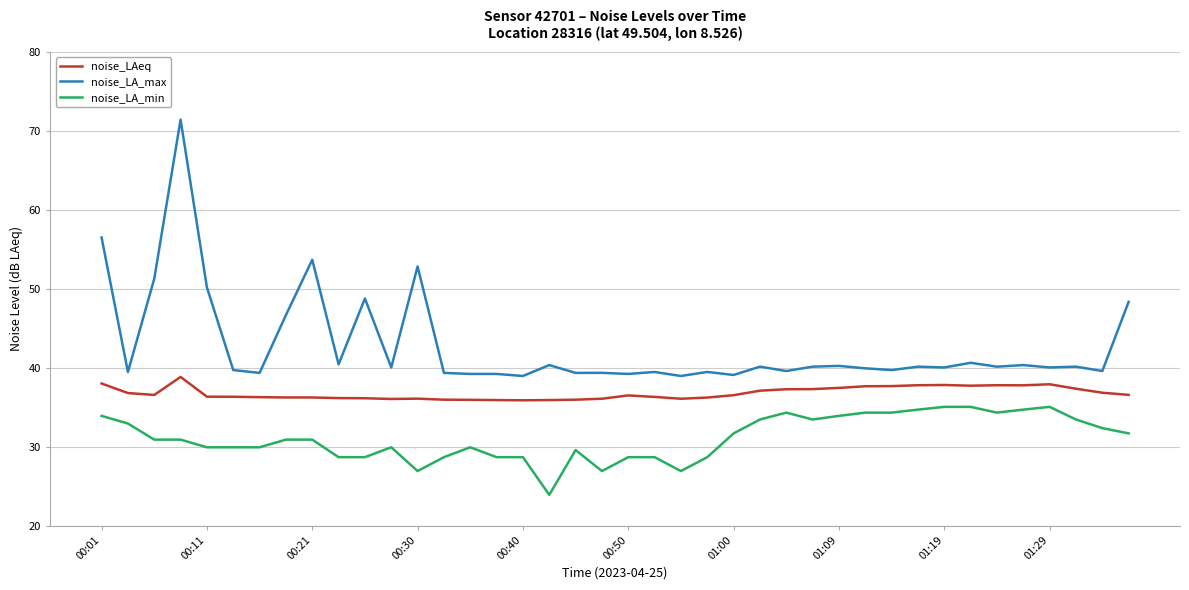

Which series has the largest range (max minus min)?

noise_LA_max